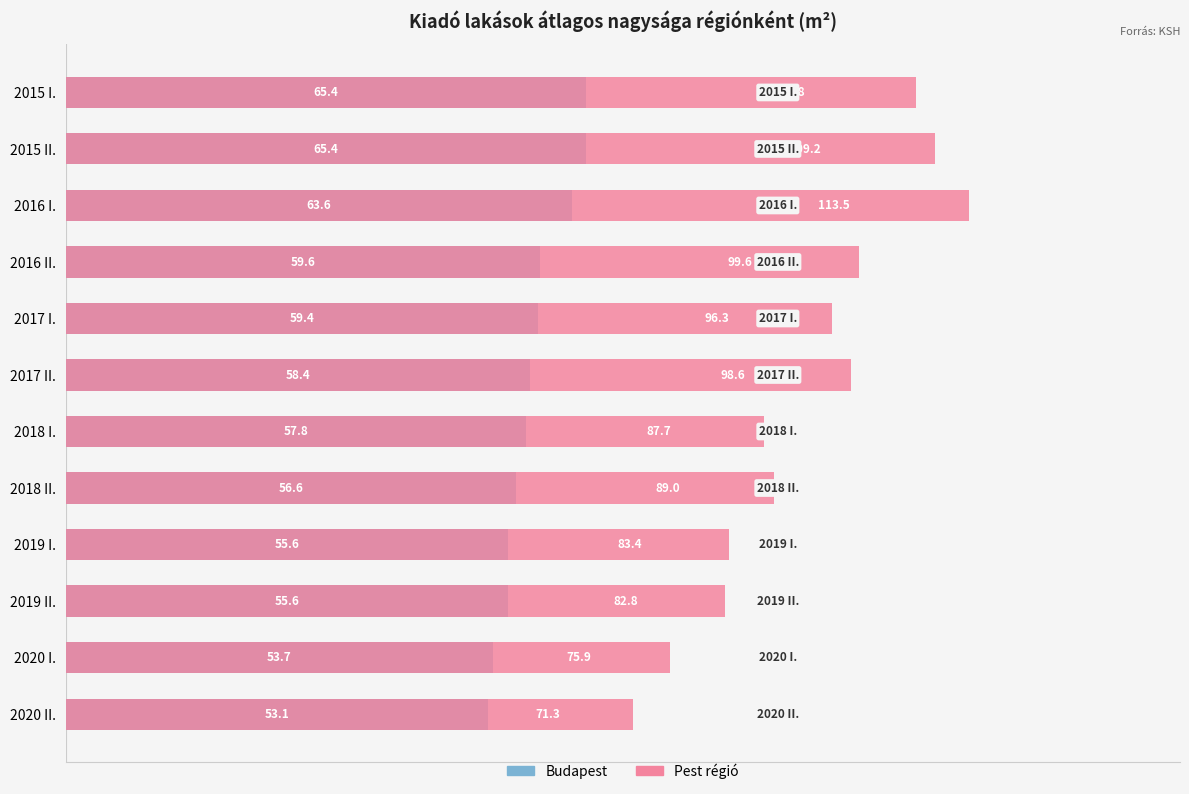

Which series has the widest spread of values?

Pest régió